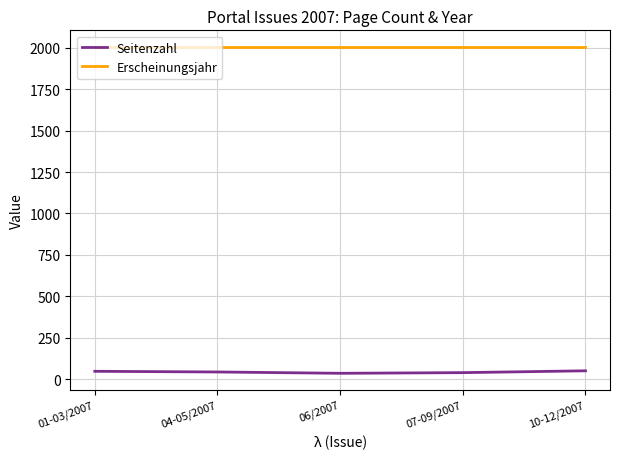

What is the average value of the Seitenzahl series?

43